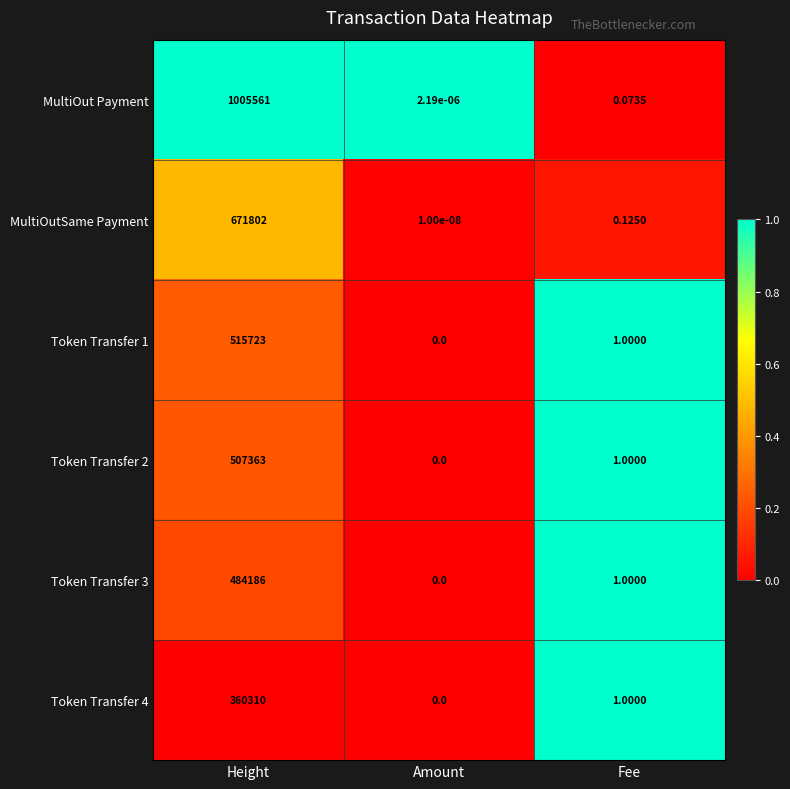

Which label corresponds to the largest value in the chart?

Height